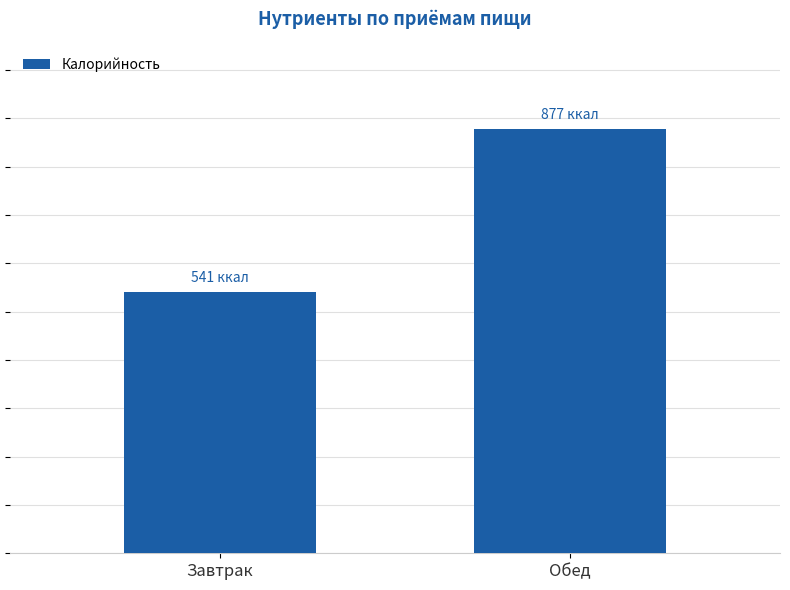

What is the label of the 2nd bar from the right?

Завтрак